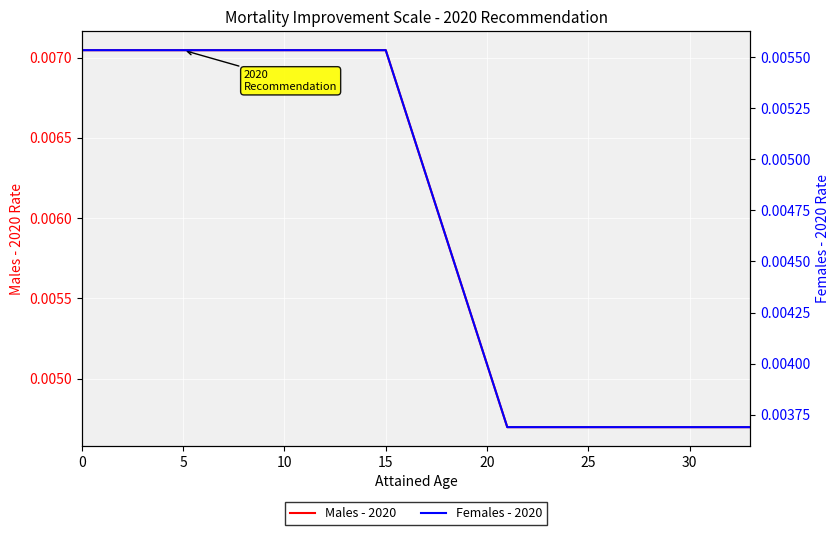

Which series changed the most between 5 and 24?

Males - 2020